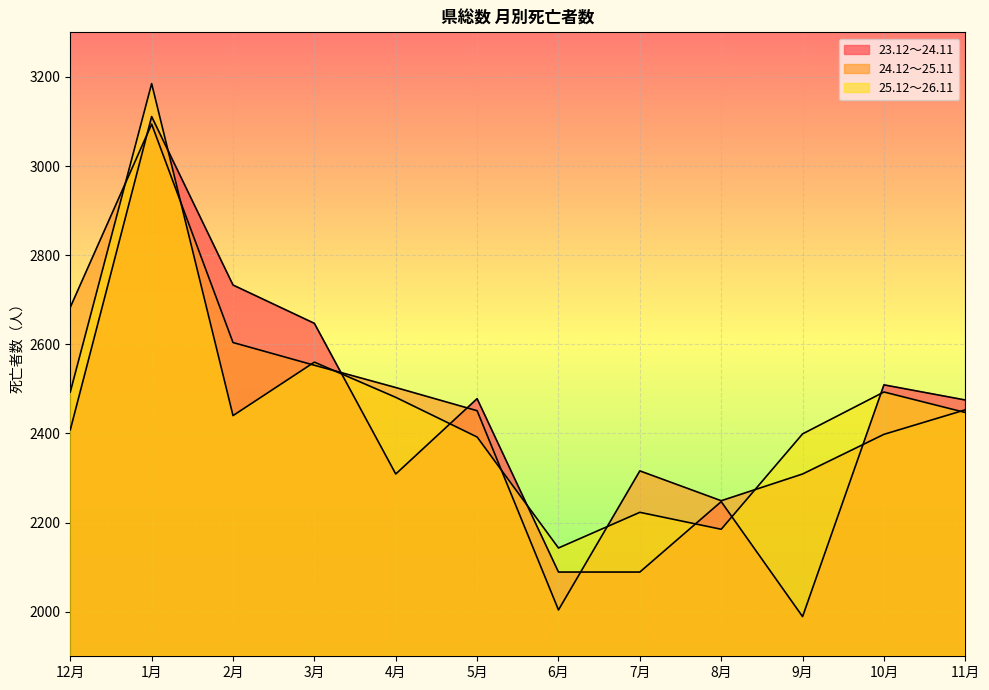

Between 6月 and 4月, which is larger?

4月